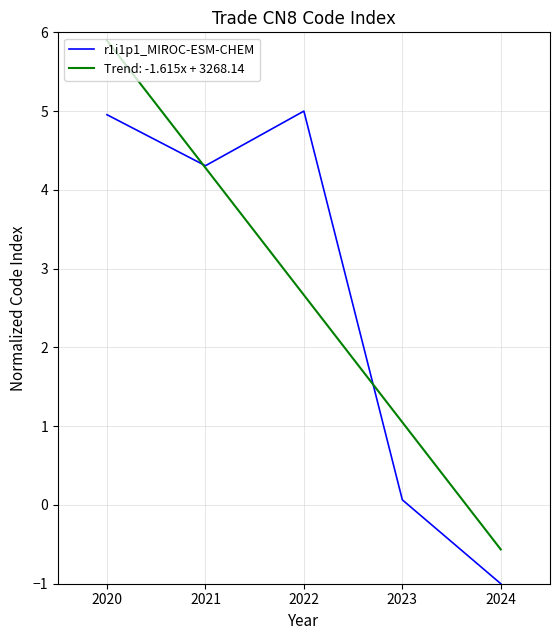

How many lines are shown in the chart?

2